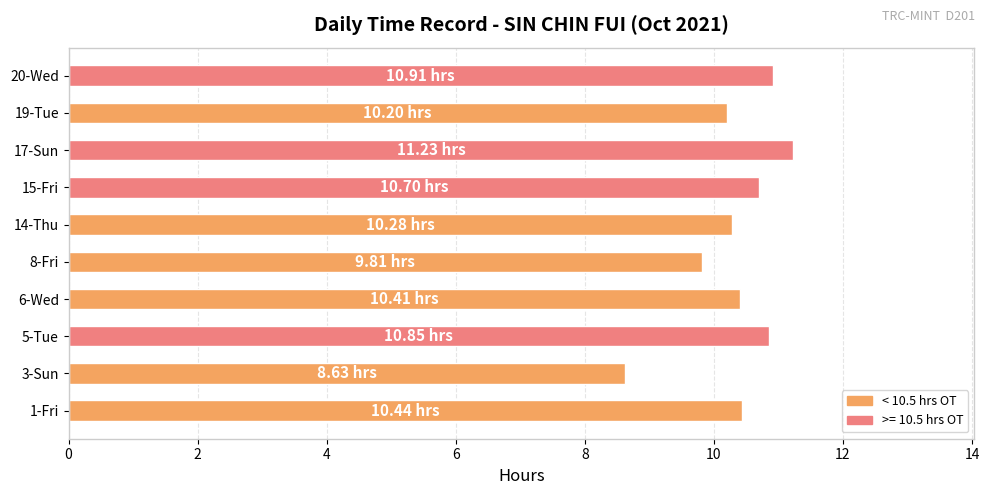

What is the ratio of the value at 8-Fri to the value at 6-Wed?

0.9